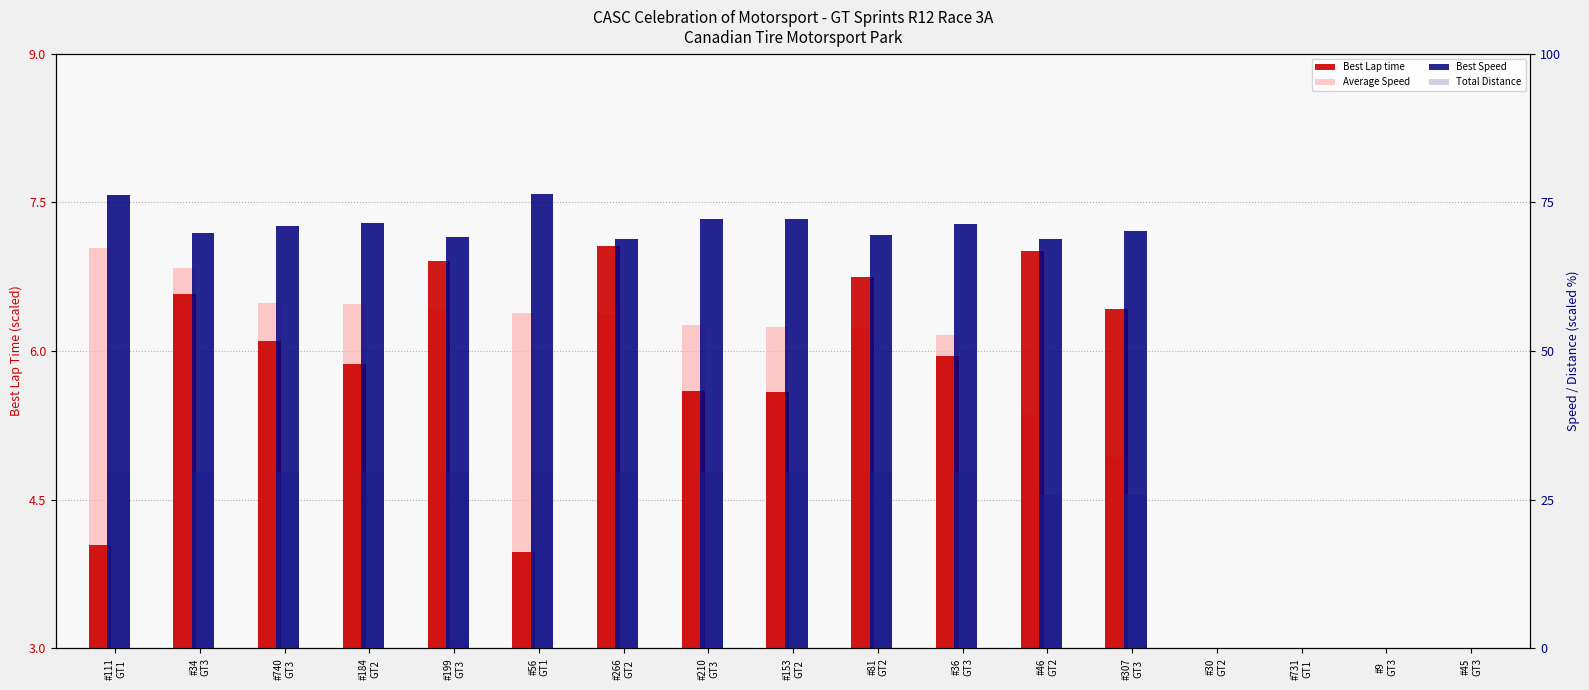

What is the label of the 5th bar from the left?

#199
GT3